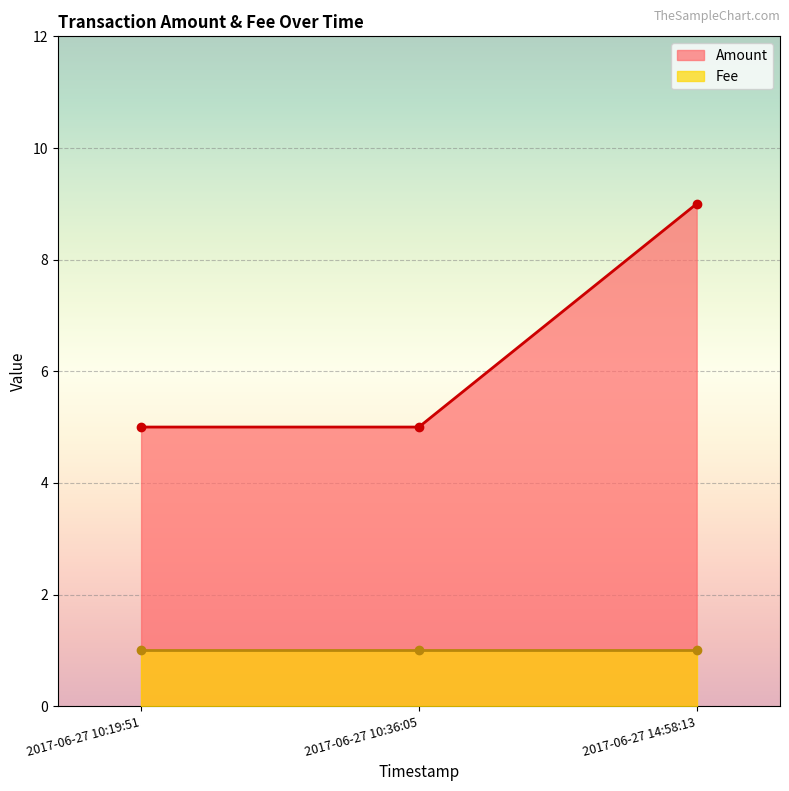

At which label is Amount closest to 7?

2017-06-27 14:58:13